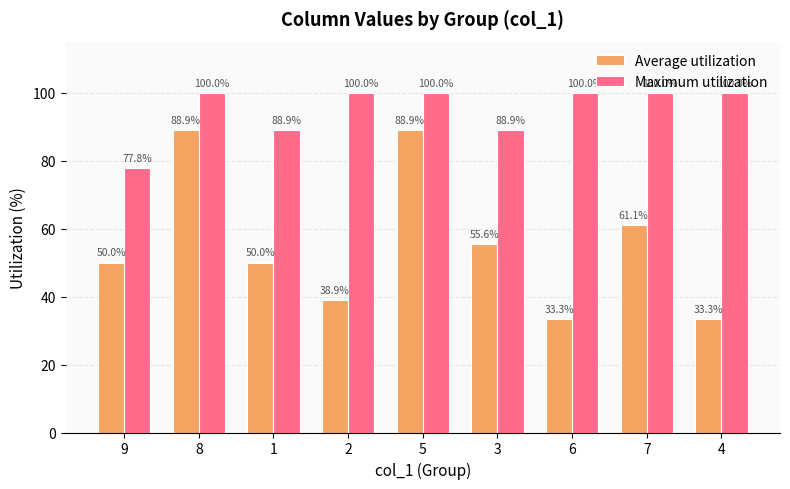

What is the approximate value of Maximum utilization at 4?

100.0